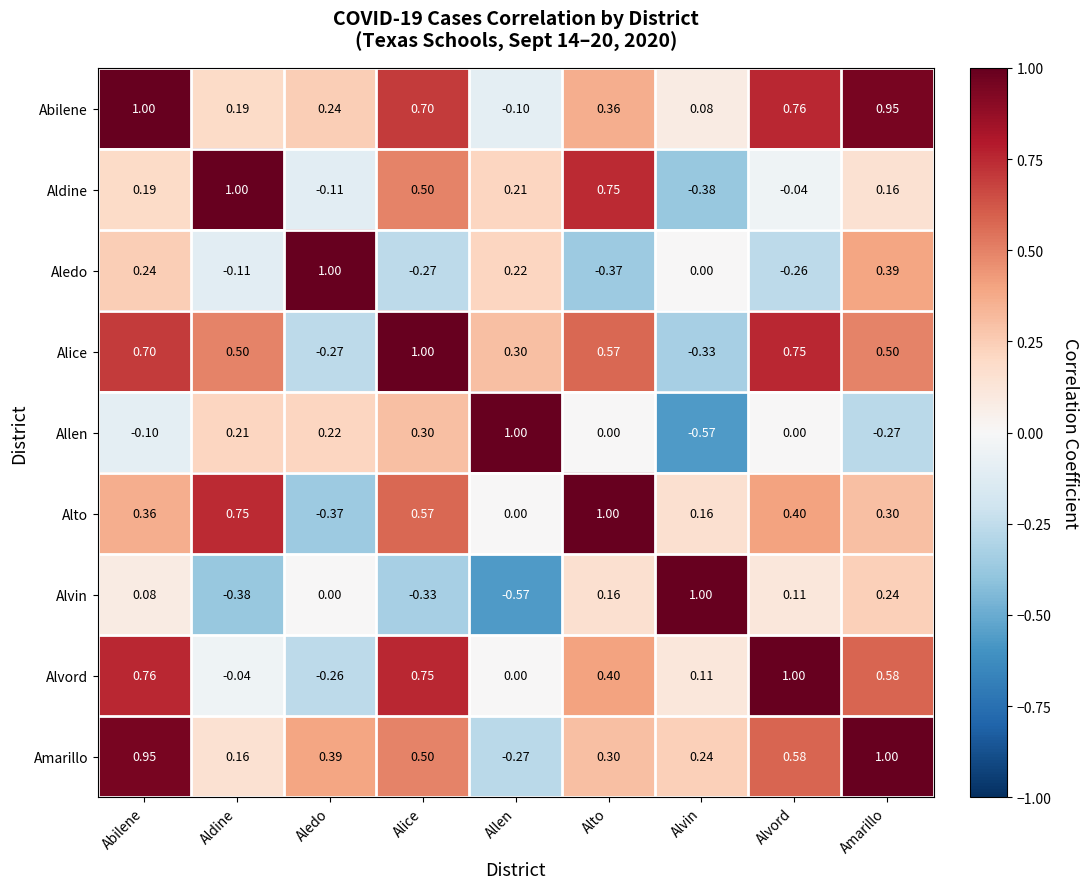

Between Abilene and Alto, which series saw the biggest shift?

Amarillo